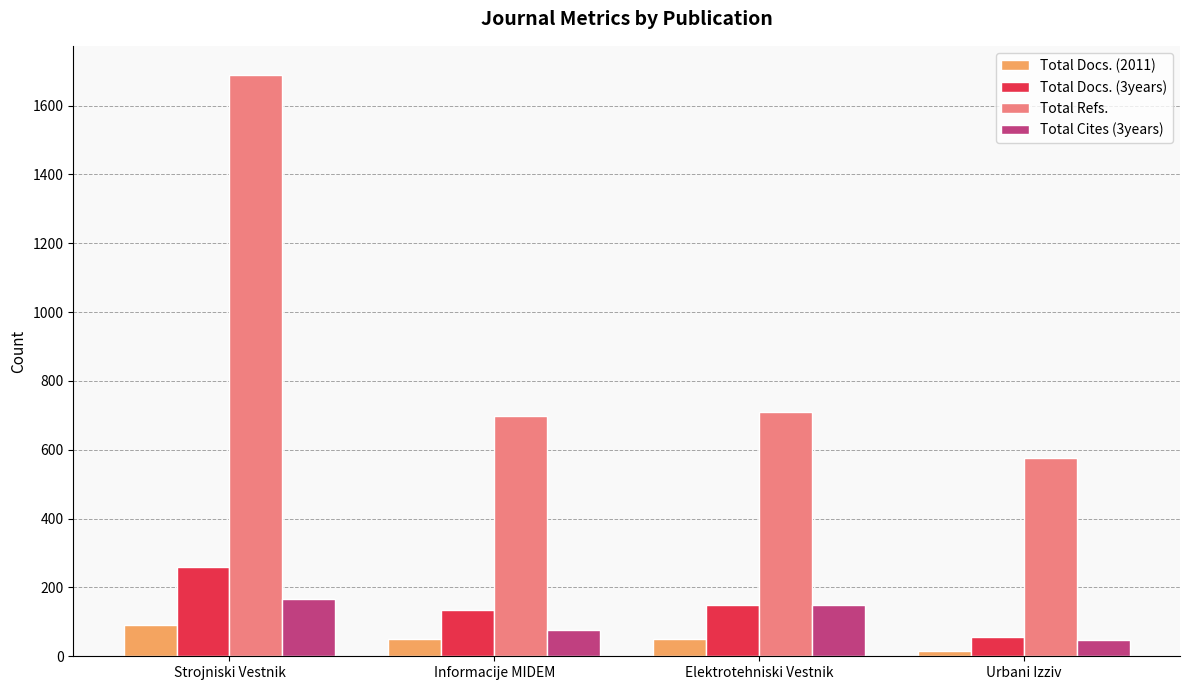

Which series changed the most between Strojniski Vestnik and Urbani Izziv?

Total Refs.